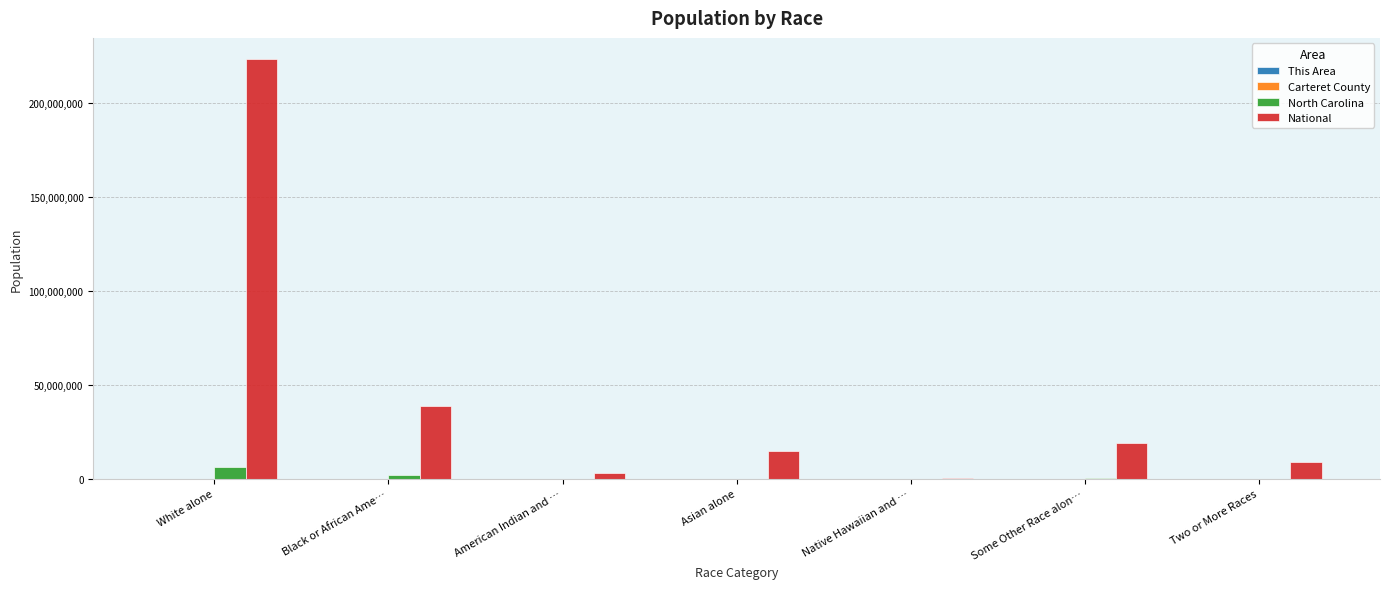

The National series shows 32683132 at Some Other Race alon…. True or false?

False